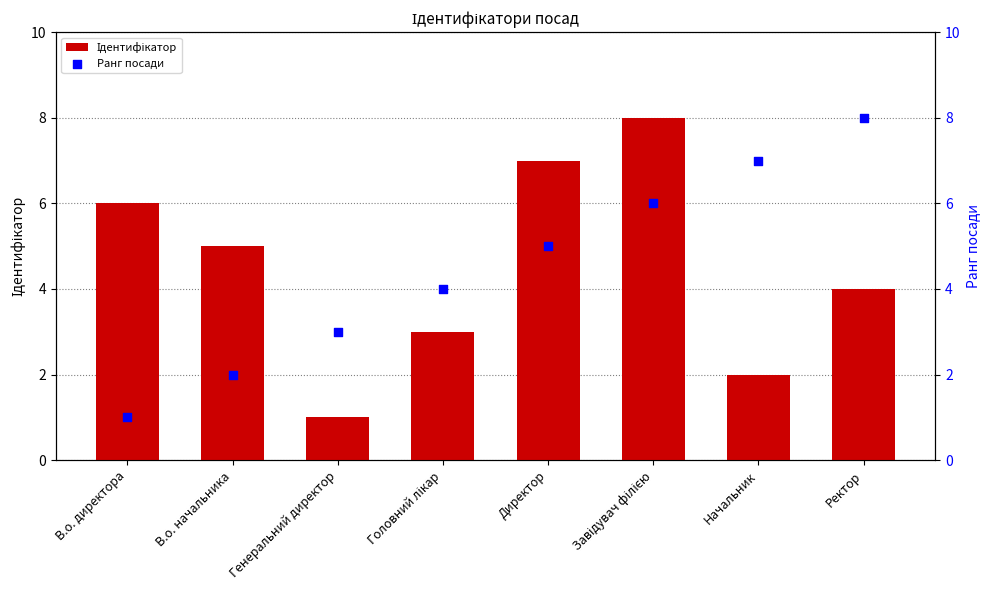

At which category is the sum across all series the highest?

Завідувач філією